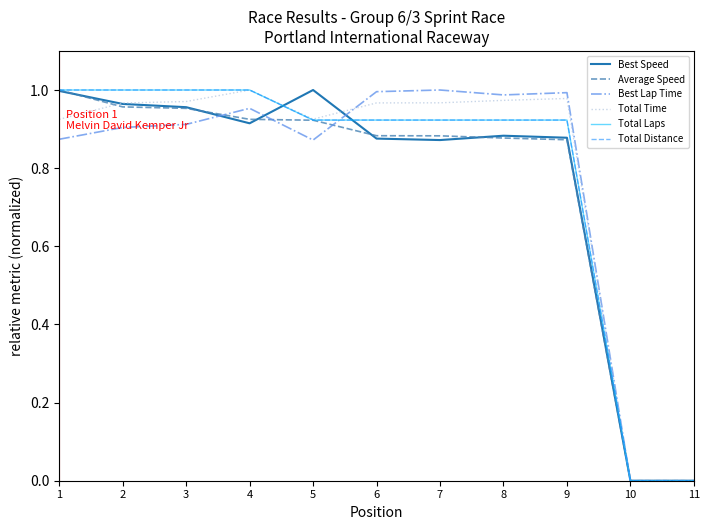

Is this an area chart (filled region under the line)?

No